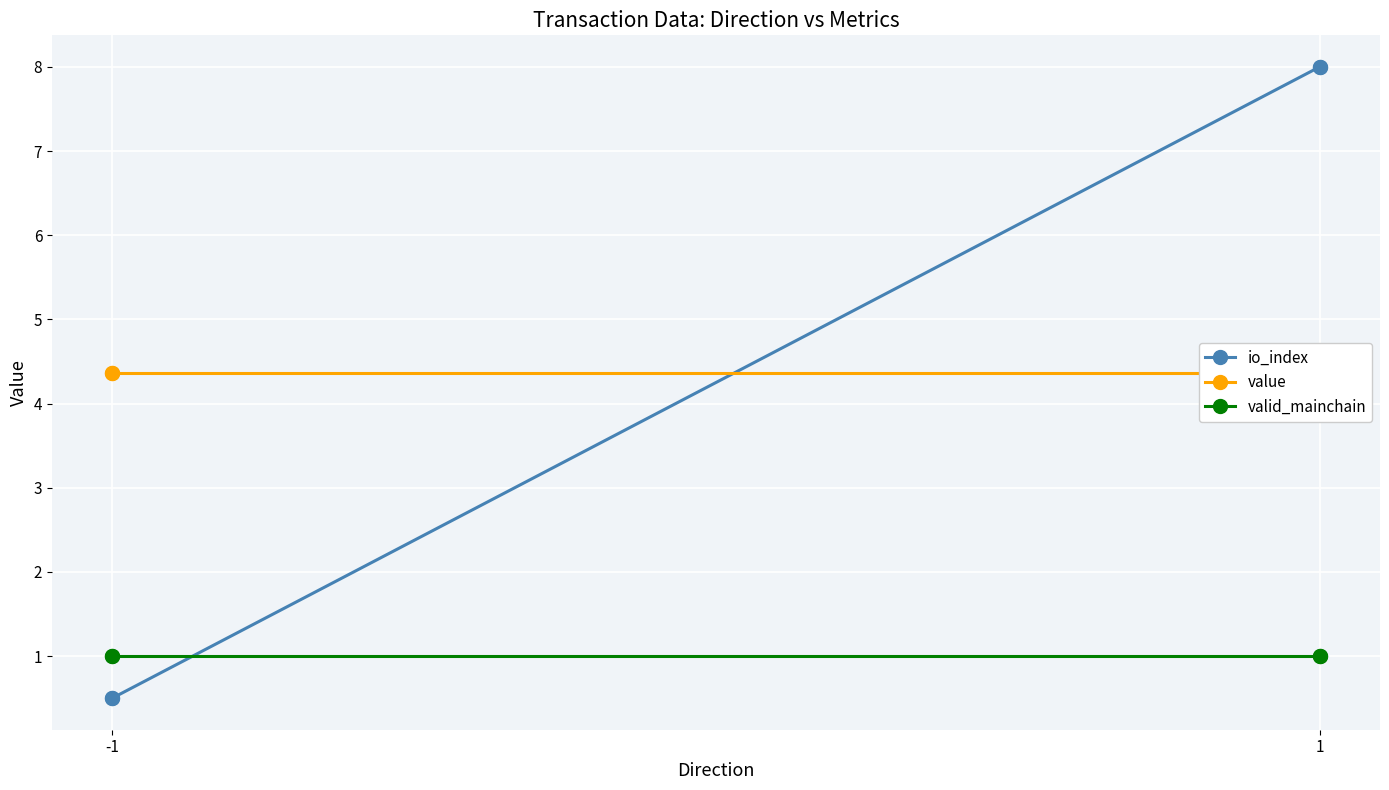

Which series reaches the minimum Y coordinate?

io_index